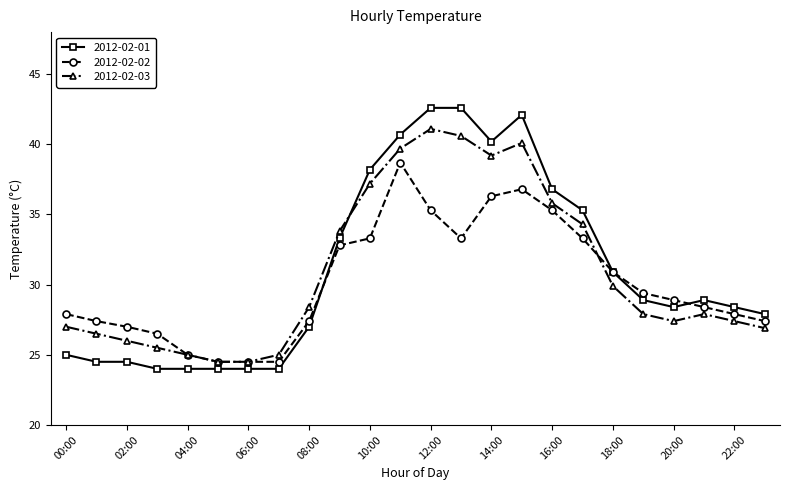

Rank the series by their maximum value, from highest to lowest.

2012-02-01, 2012-02-03, 2012-02-02